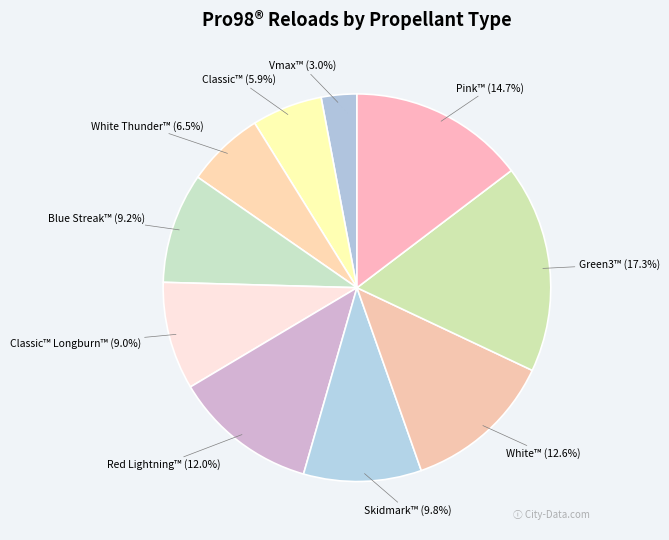

Count the number of slices in the pie.

10